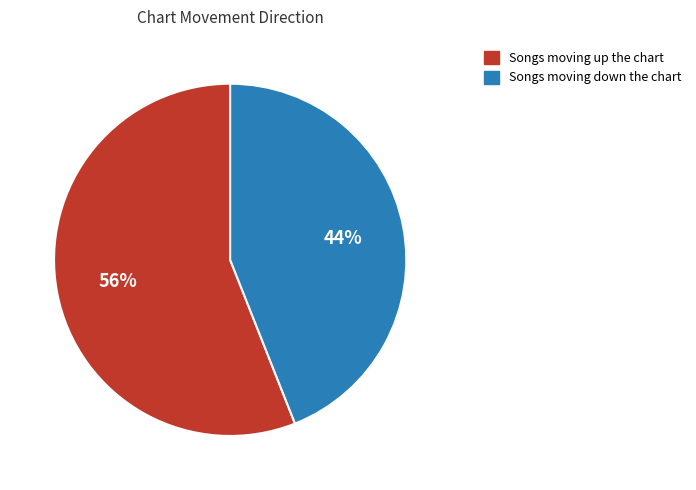

Is there any slice that represents more than half of the pie?

Yes